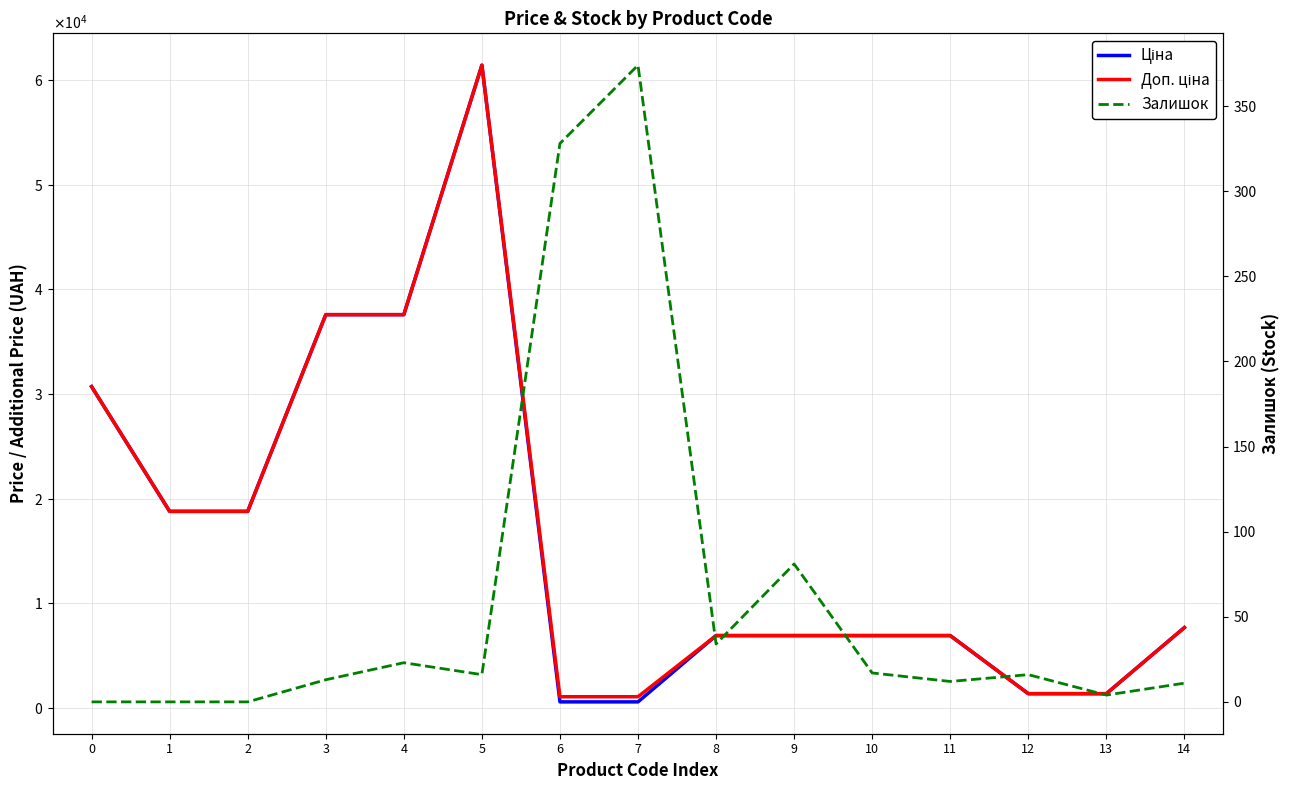

Read the Ціна value at 14.

7693.1